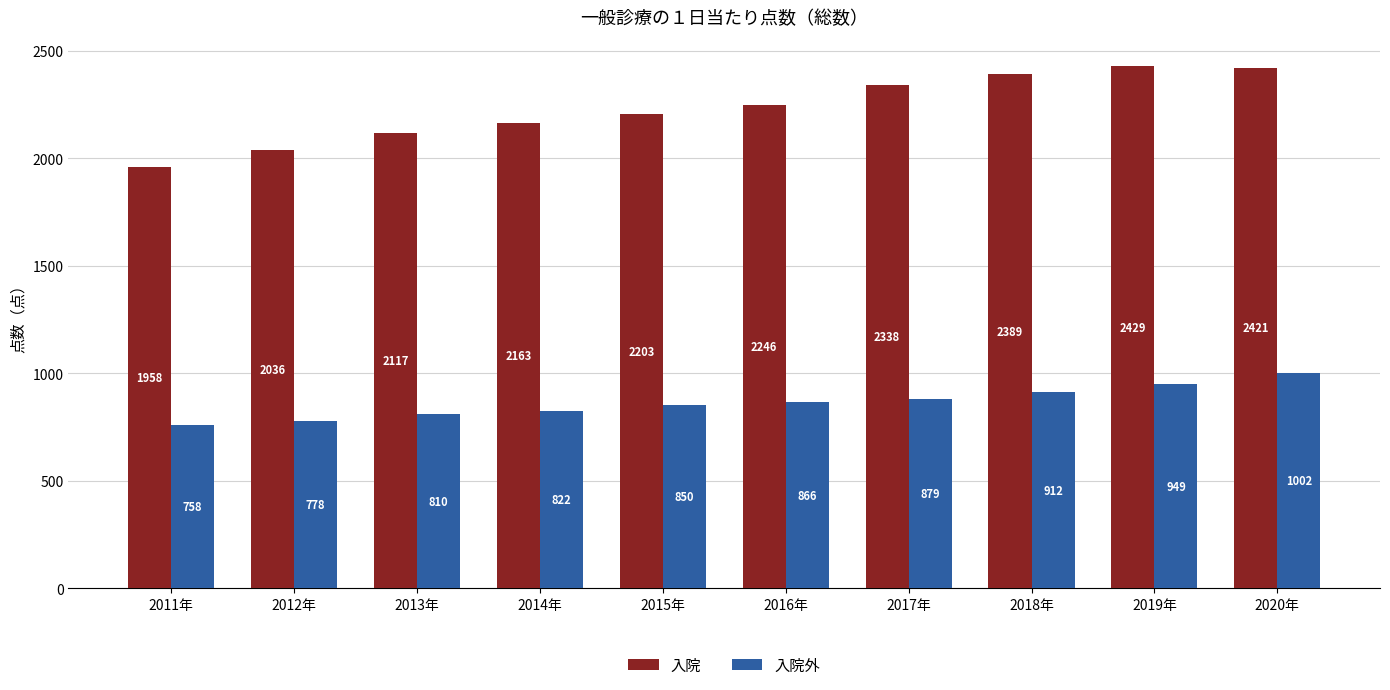

The 入院 series shows 3670 at 2018年. True or false?

False